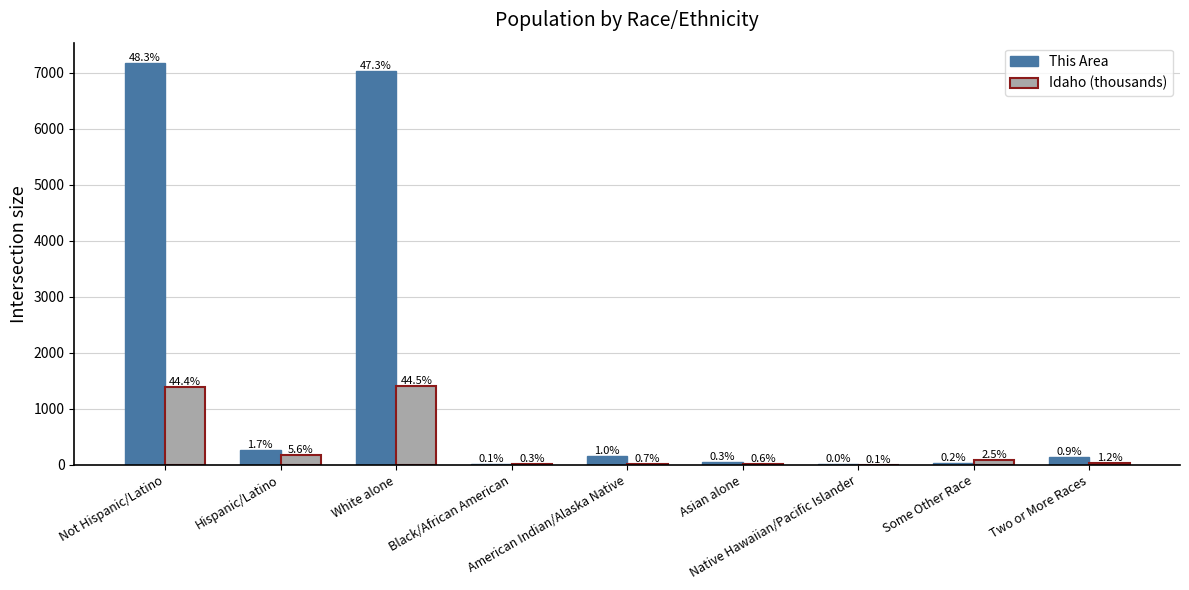

How many groups of bars are there?

9